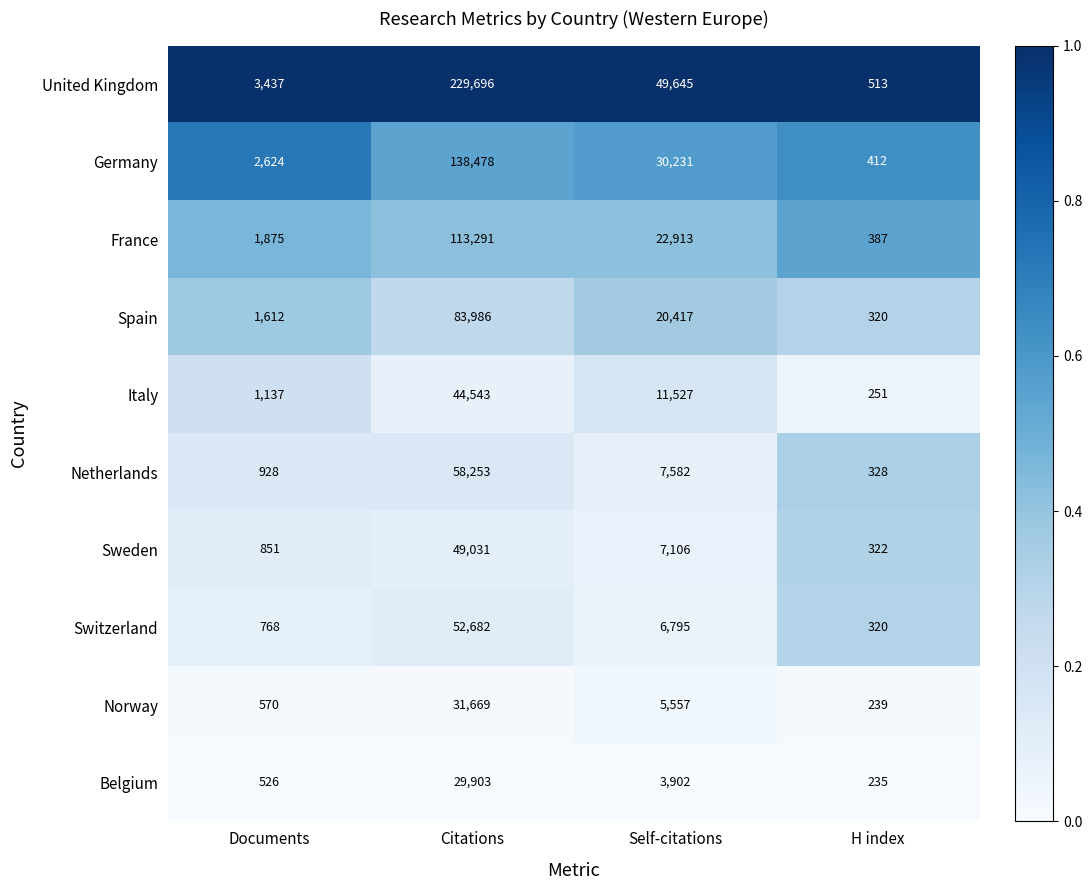

What is the maximum value shown in the chart?

229696